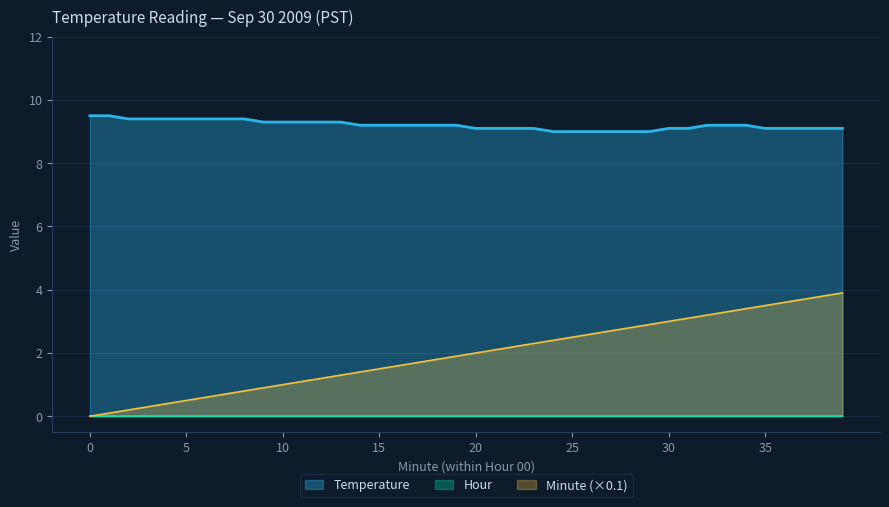

At which label is Temperature closest to 9?

24